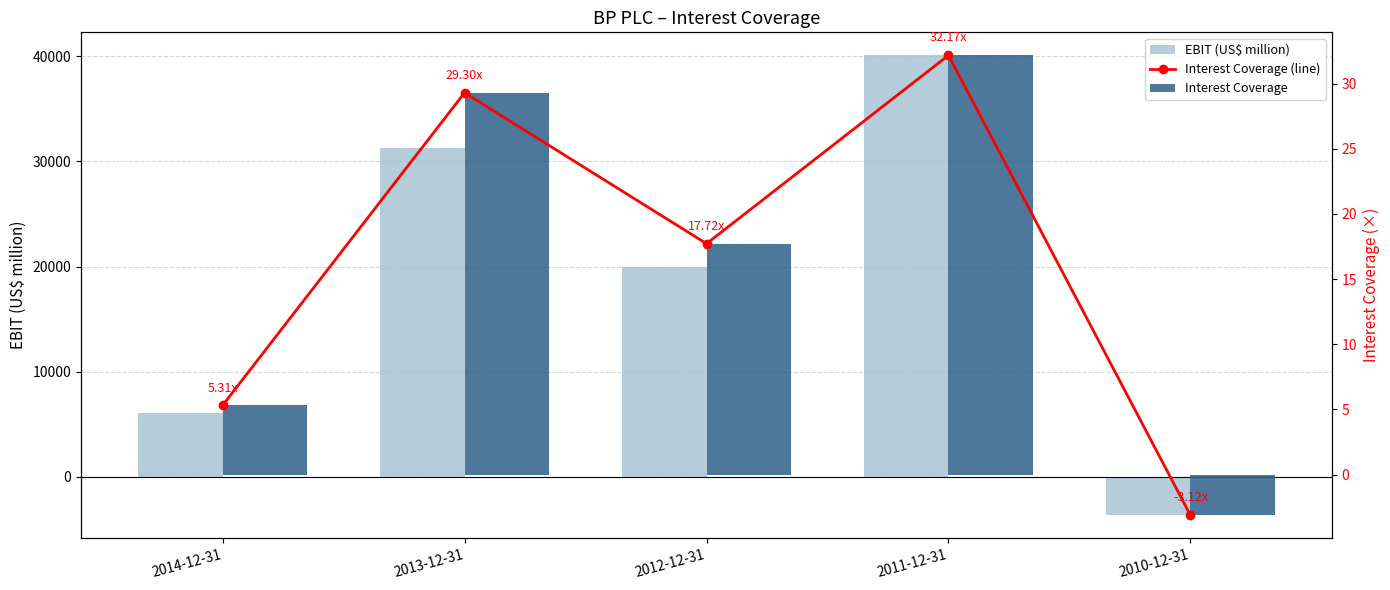

Rank the series at 2011-12-31 from lowest to highest value.

Interest Coverage (line), Interest Coverage, EBIT (US$ million)